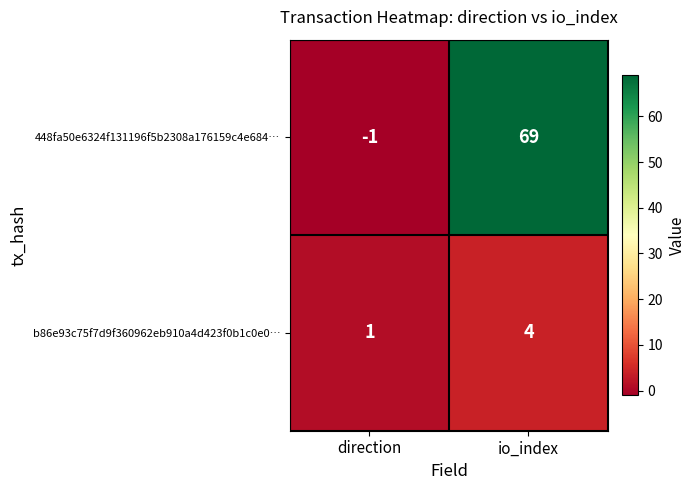

What is the sum of the 448fa50e6324f131196f5b2308a176159c4e684… values at io_index and direction?

68